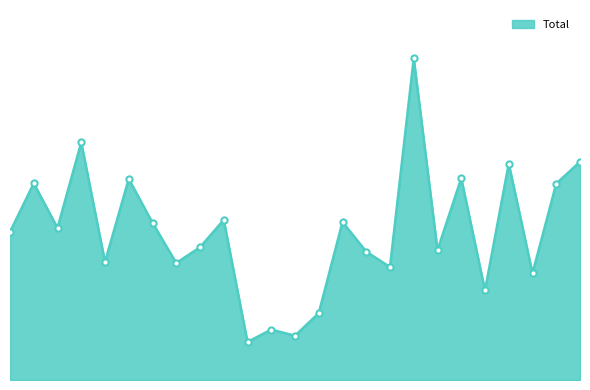

What is the change in value from 19 to 22?

-260